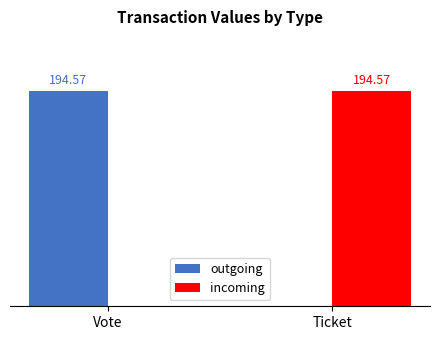

At which label is incoming closest to 97?

Vote